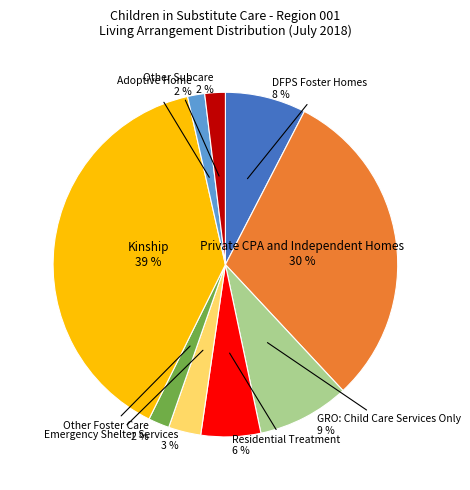

Does any single category account for the majority?

No